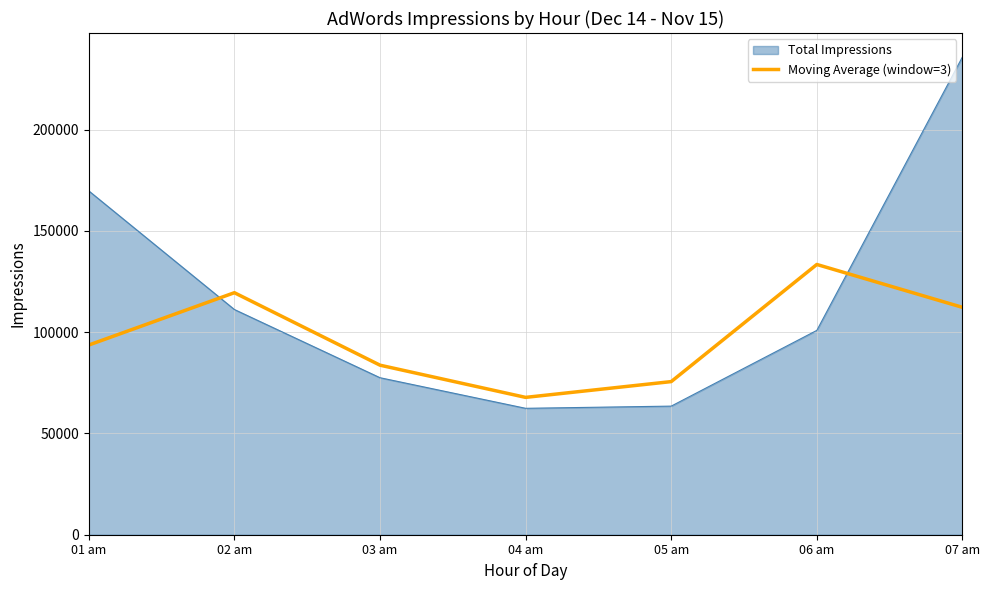

What is the difference between the highest and lowest values at 05 am?

12107.7